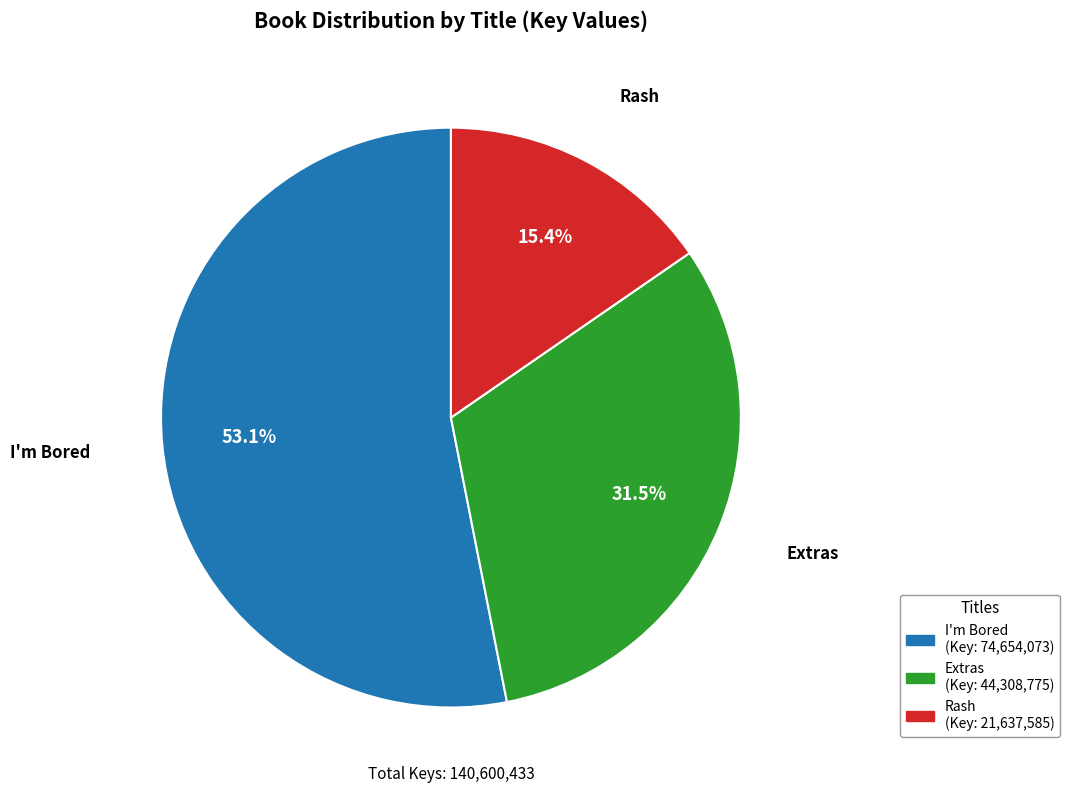

To the nearest percent, what is the average slice percentage?

33%